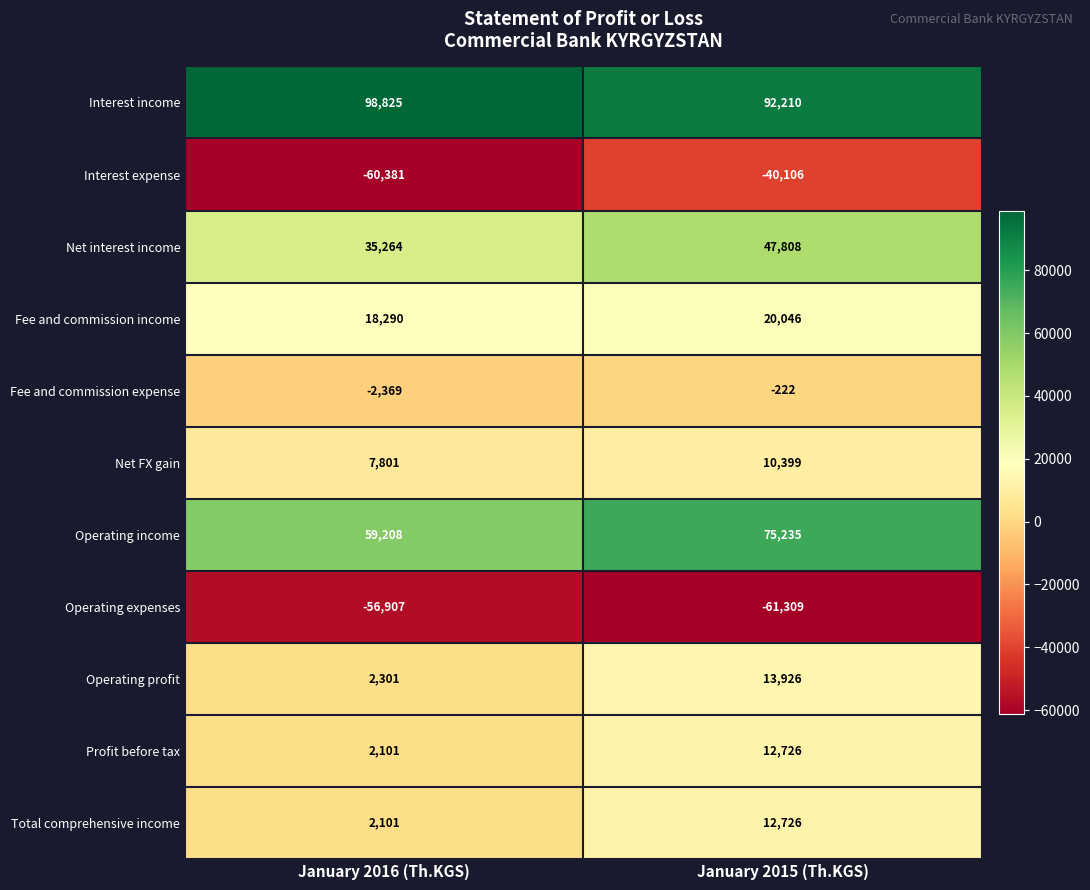

True or false: Operating income has a value of 75235 at January 2015 (Th.KGS).

True